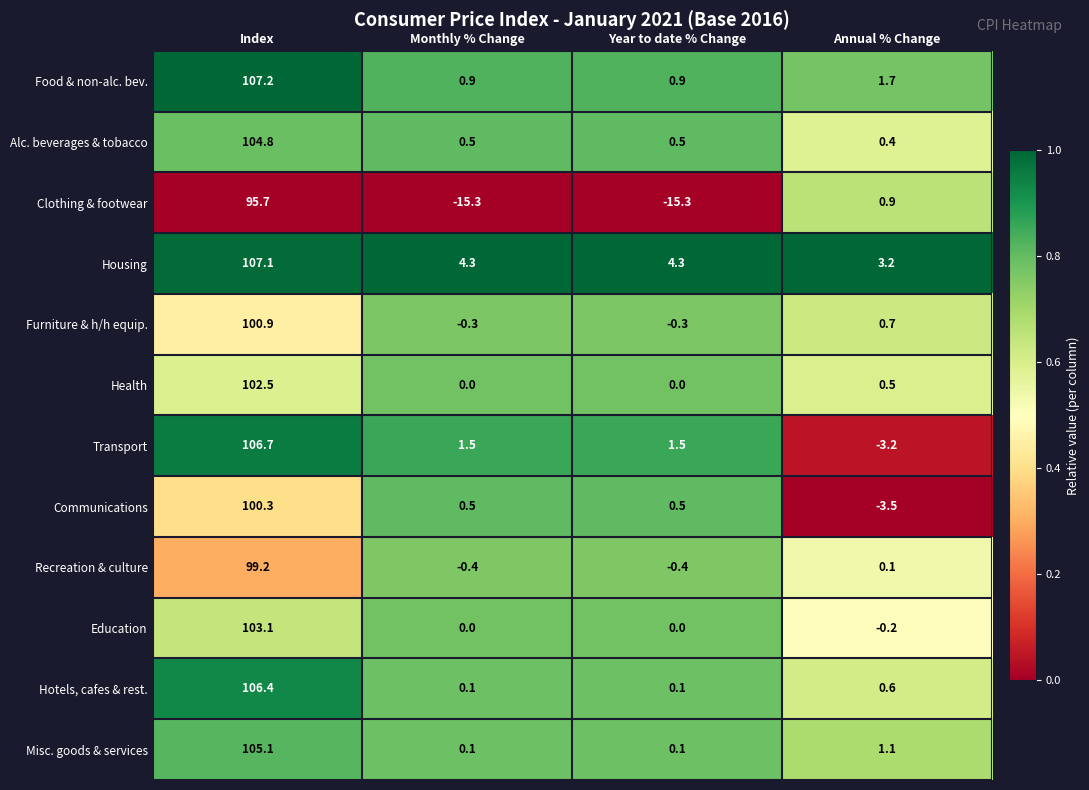

What is the greatest value displayed?

107.2